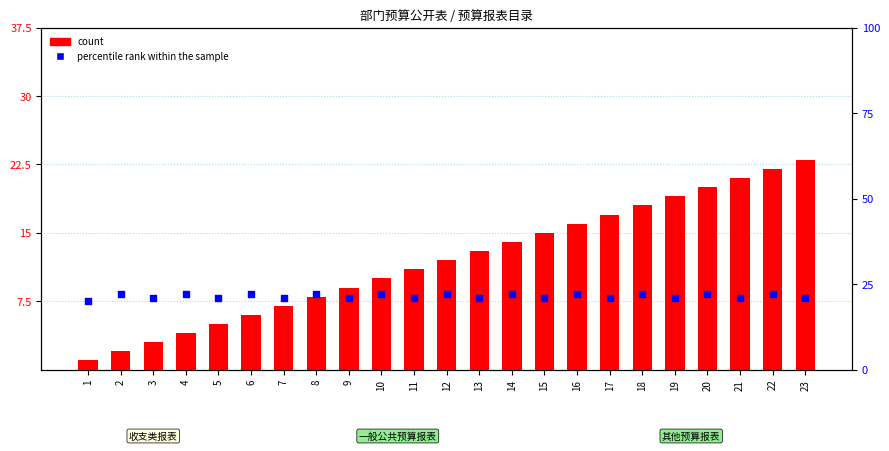

What are all the series names shown in the legend?

count, percentile rank within the sample